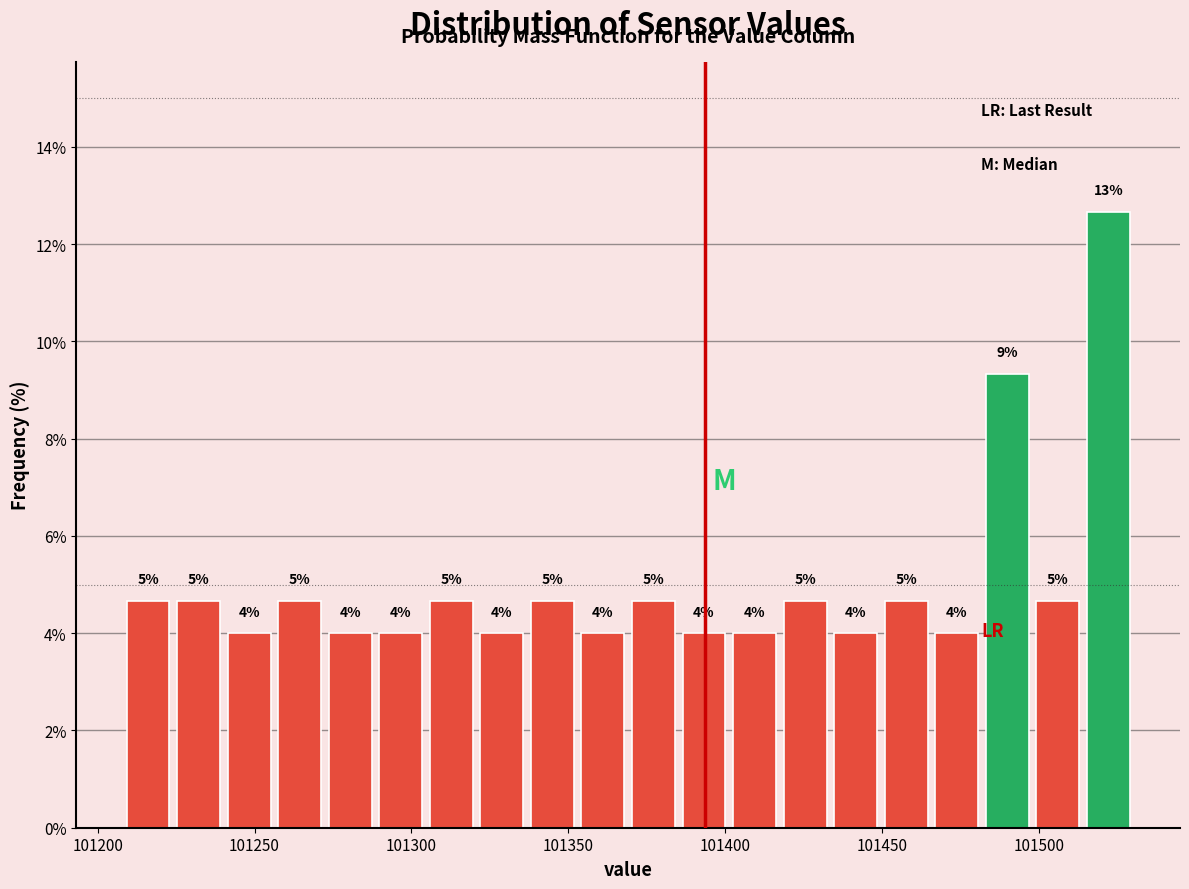

Around what value on the x-axis is the tallest bar? Give the approximate position of its centre, as read against the axis.

101520